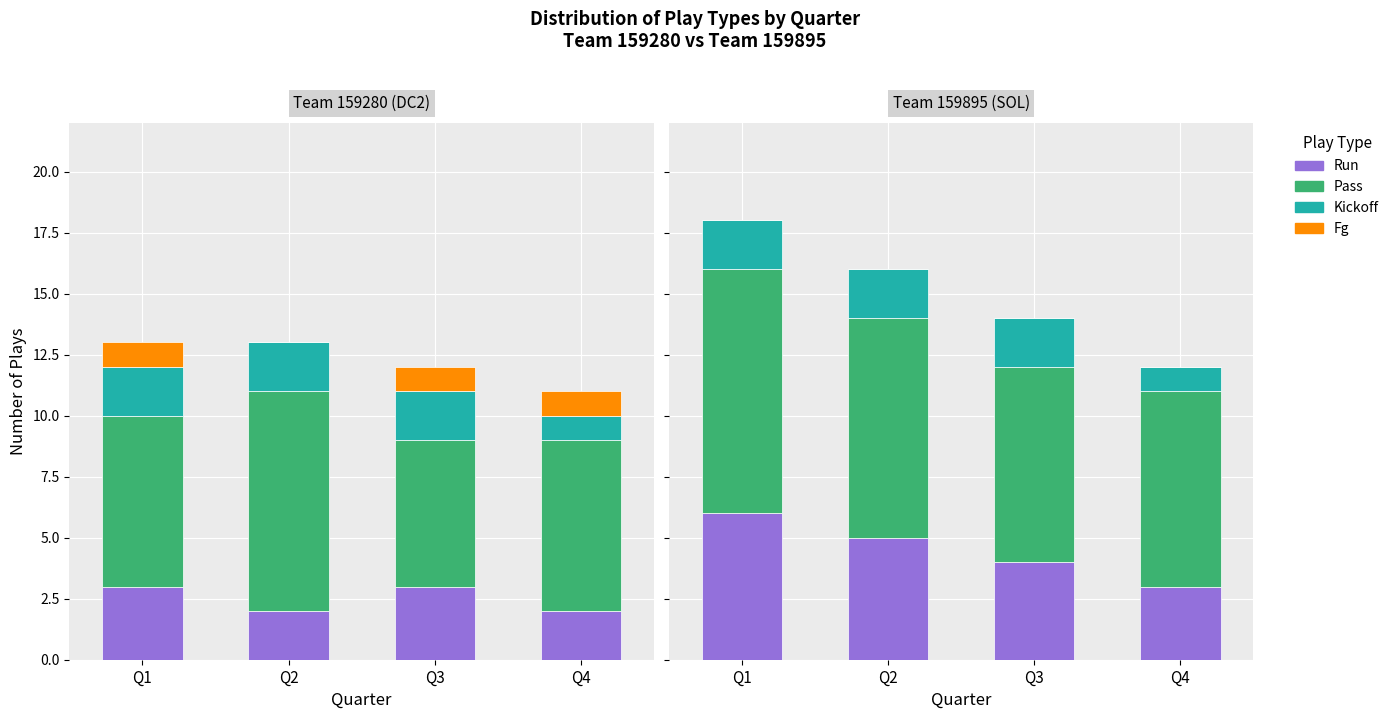

Which series has the widest spread of values?

run